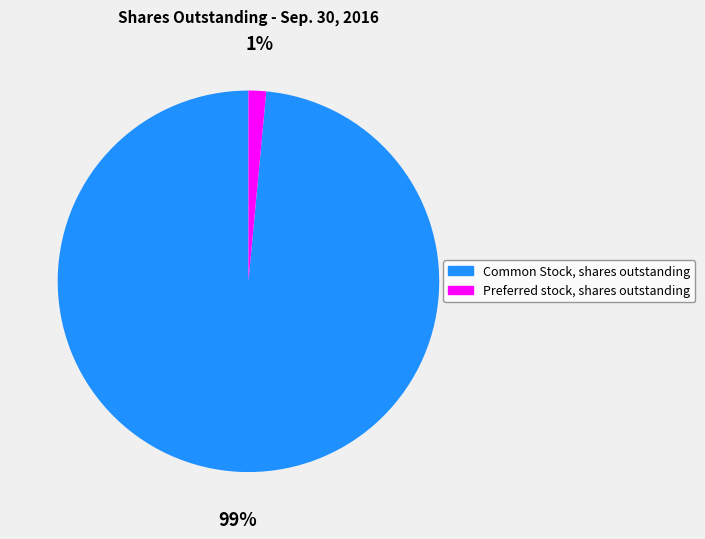

Rank the categories by value from highest to lowest.

Common Stock, shares outstanding, Preferred stock, shares outstanding